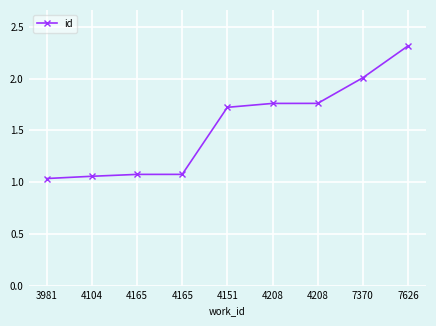

What is the difference between the maximum and minimum values?

1.3